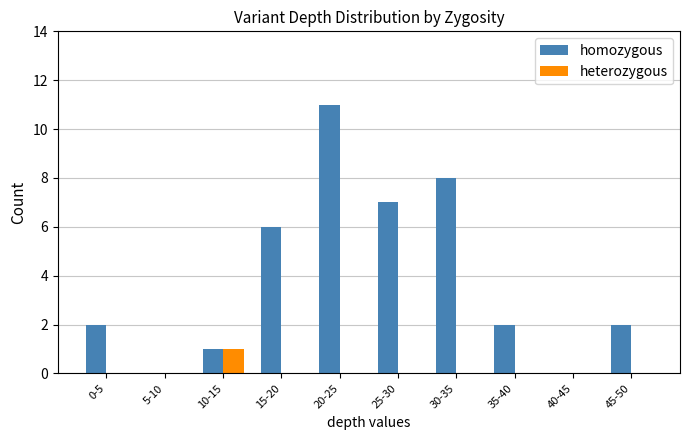

Reading left to right, list all the values displayed in this chart.

homozygous: 2	0	1	6	11	7	8	2	0	2
heterozygous: 0	0	1	0	0	0	0	0	0	0